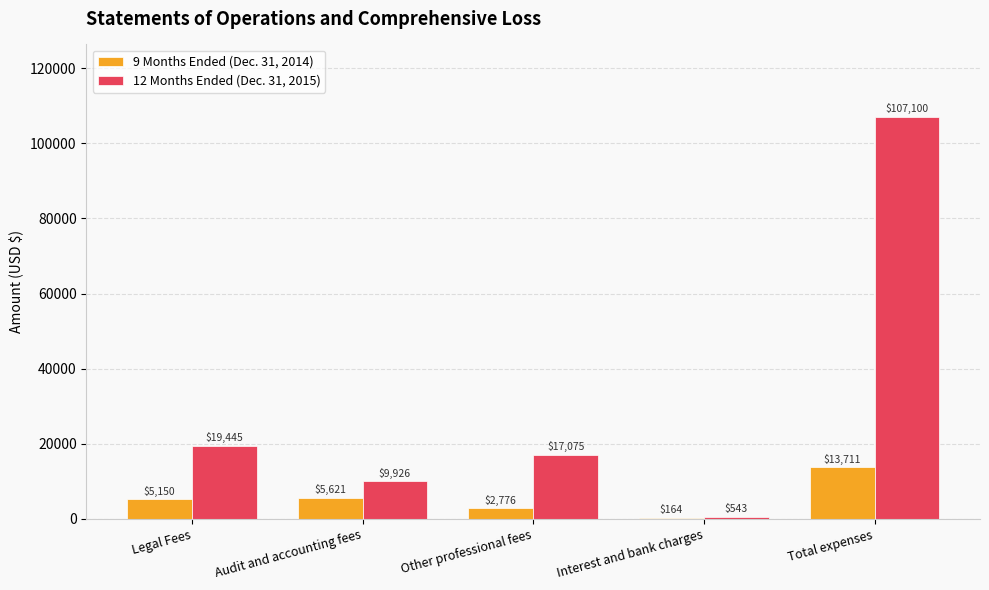

What is the approximate value of 12 Months Ended (Dec. 31, 2015) at Total expenses?

107100